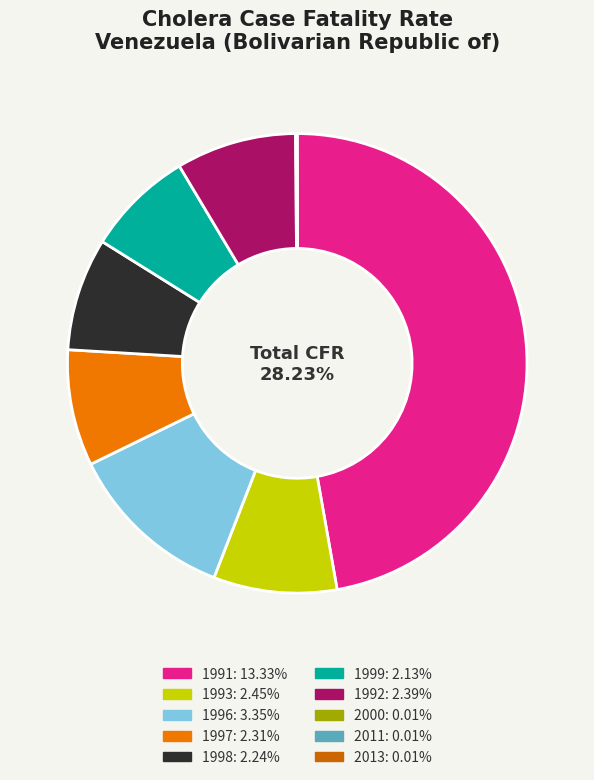

What is the smallest slice in the pie chart?

2000